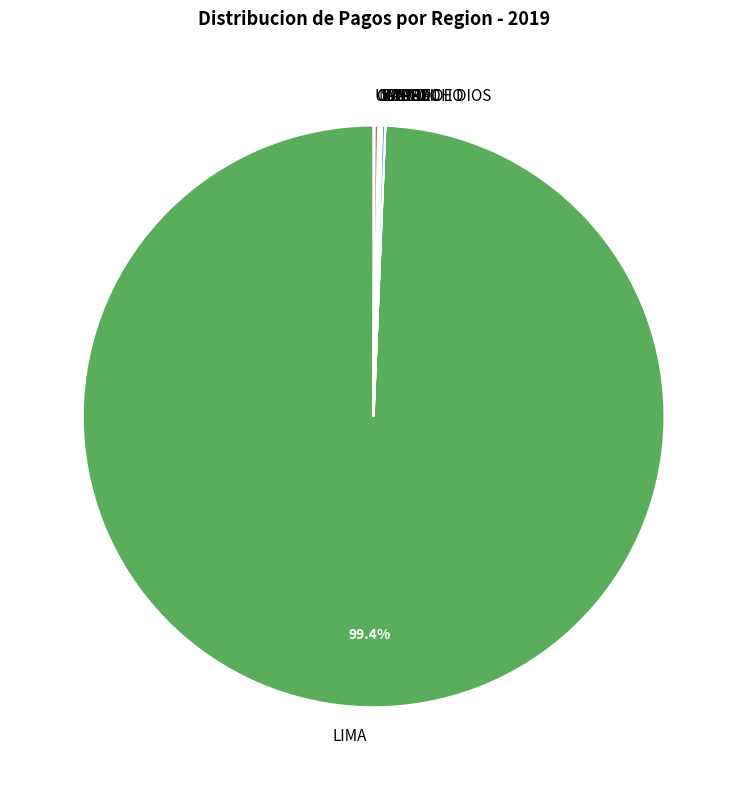

Which slice is the largest?

LIMA